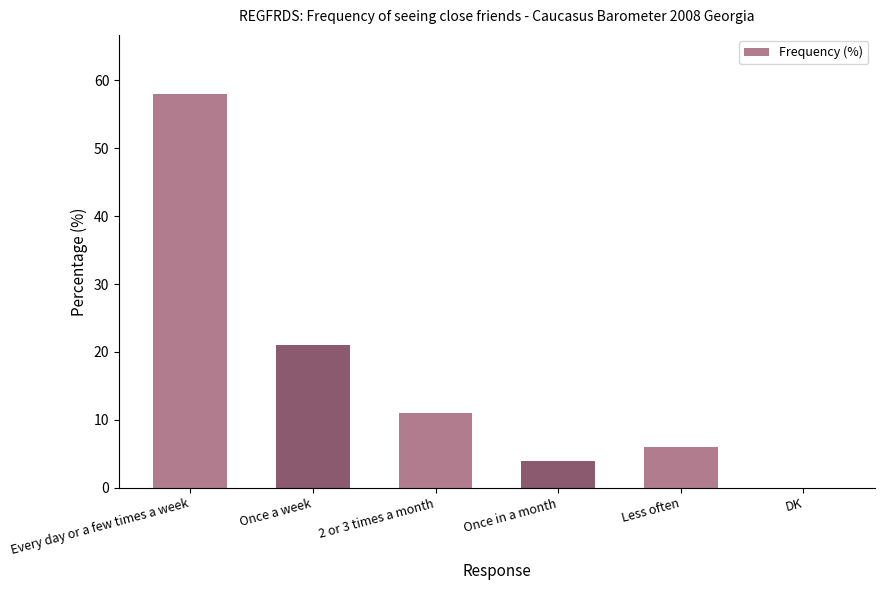

Reading left to right, transcribe all the data shown in this chart.

58	21	11	4	6	0